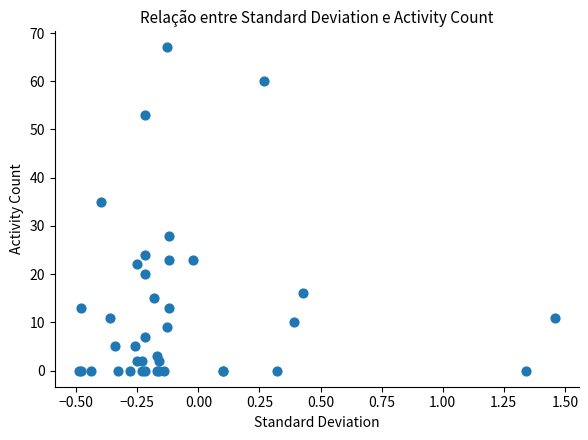

What Y value in the scatter plot is closest to 33?

35